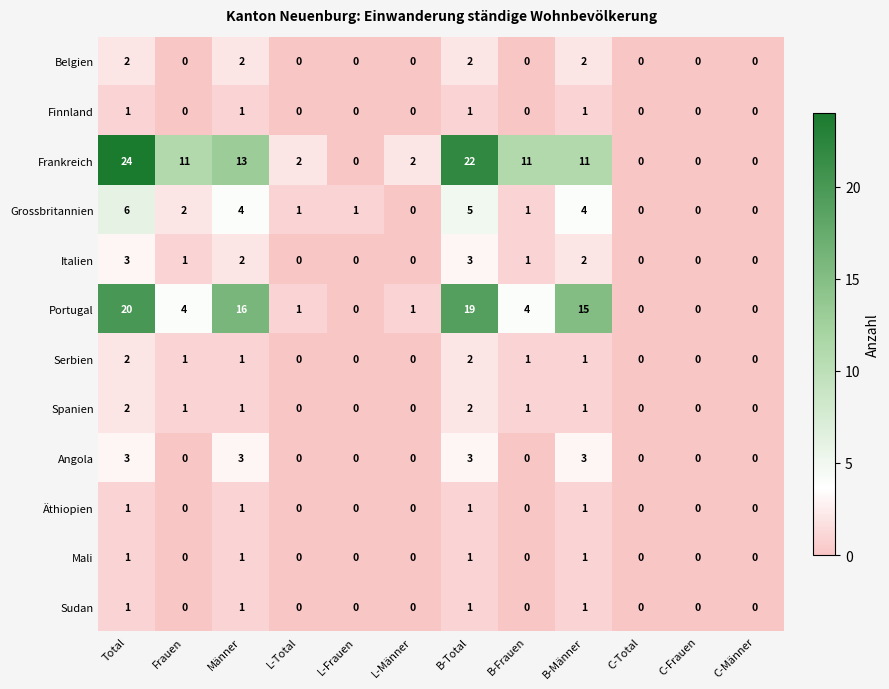

Which series changed the most between L-Männer and B-Männer?

Portugal